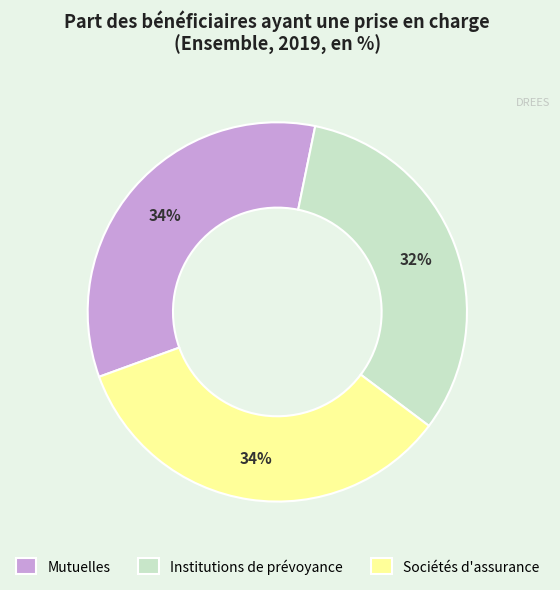

Which has a higher value, Sociétés d'assurance or Institutions de prévoyance?

Sociétés d'assurance